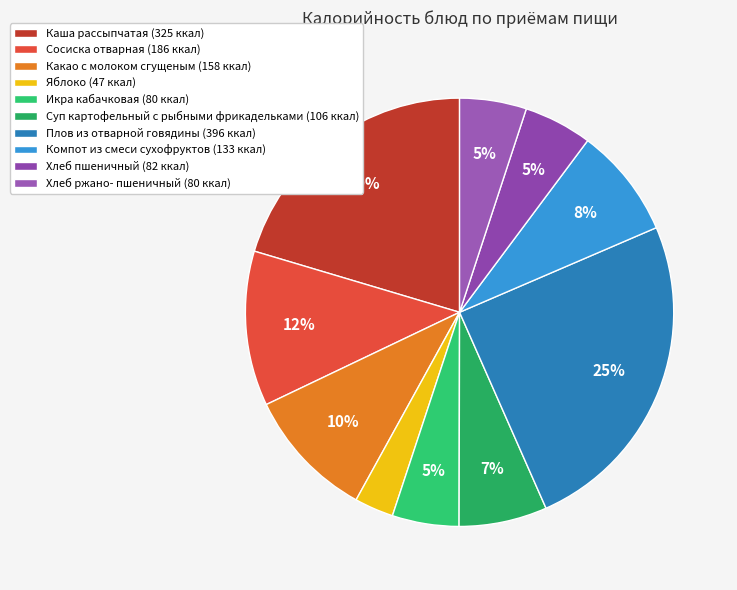

How many slices are in this pie chart?

10